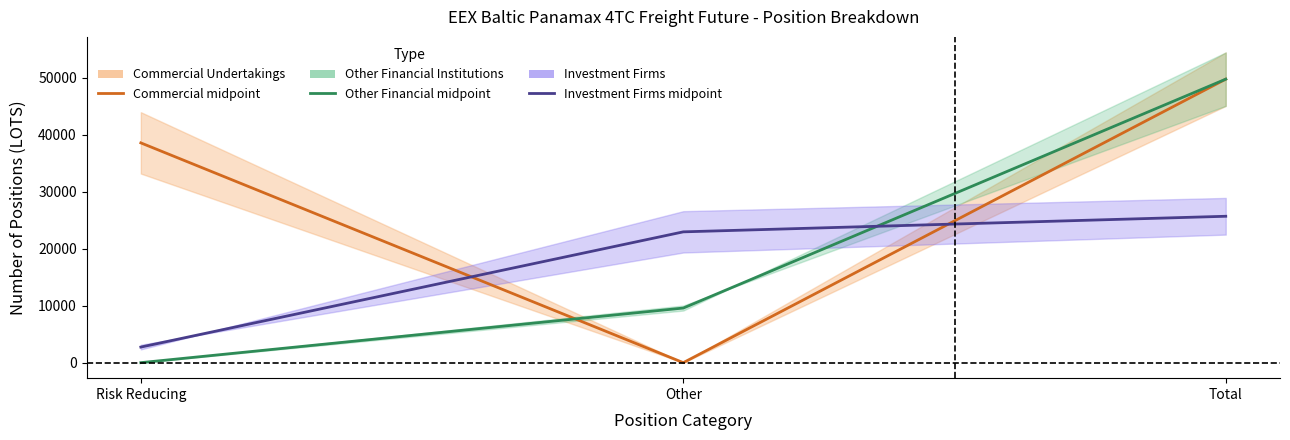

Reading right to left, transcribe all the data shown in this chart.

Commercial midpoint: Total=49711.6	Other=0.0	Risk Reducing=38537.6
Other Financial midpoint: Total=49711.6	Other=9576.0	Risk Reducing=0.0
Investment Firms midpoint: Total=25669.2	Other=22936.6	Risk Reducing=2732.6